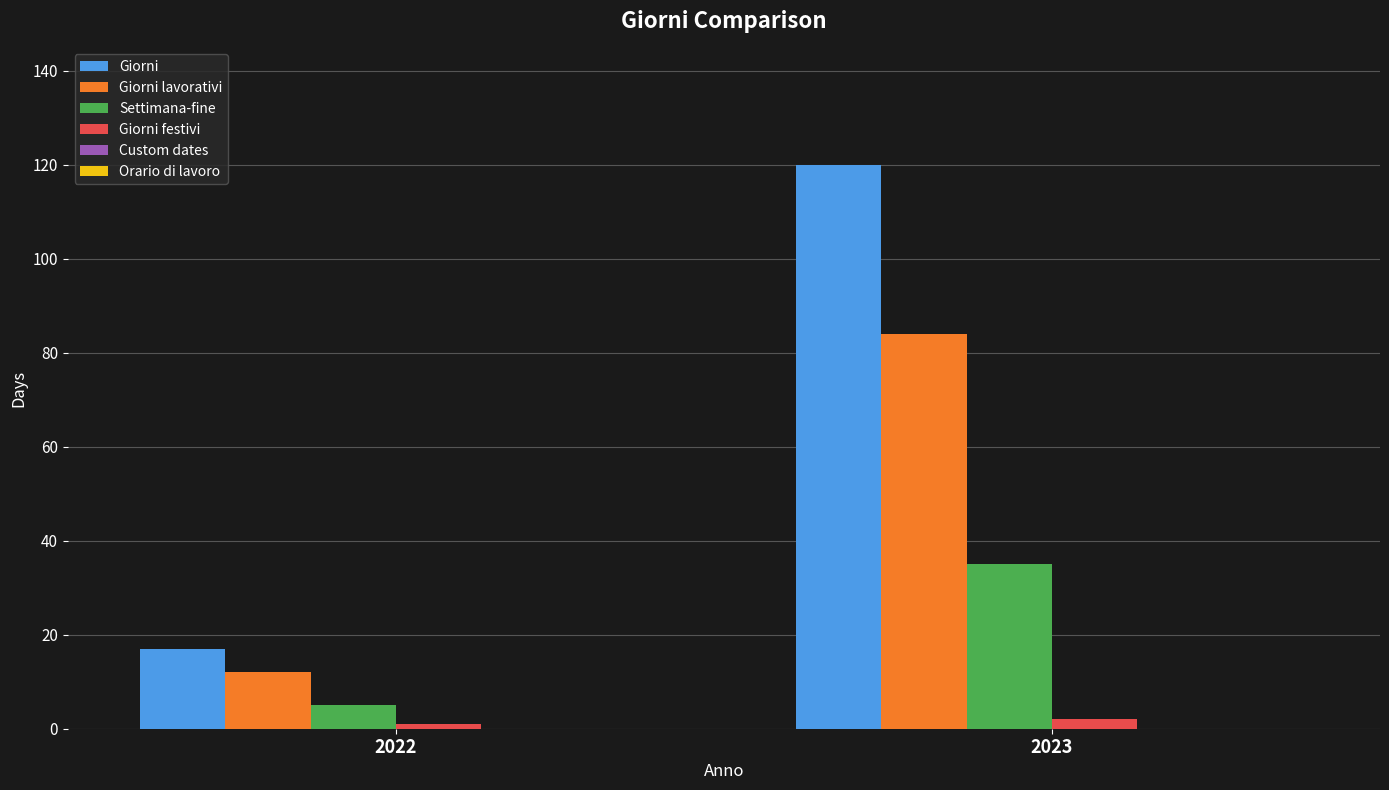

What is the difference between the maximum and minimum values in the Giorni festivi series?

1